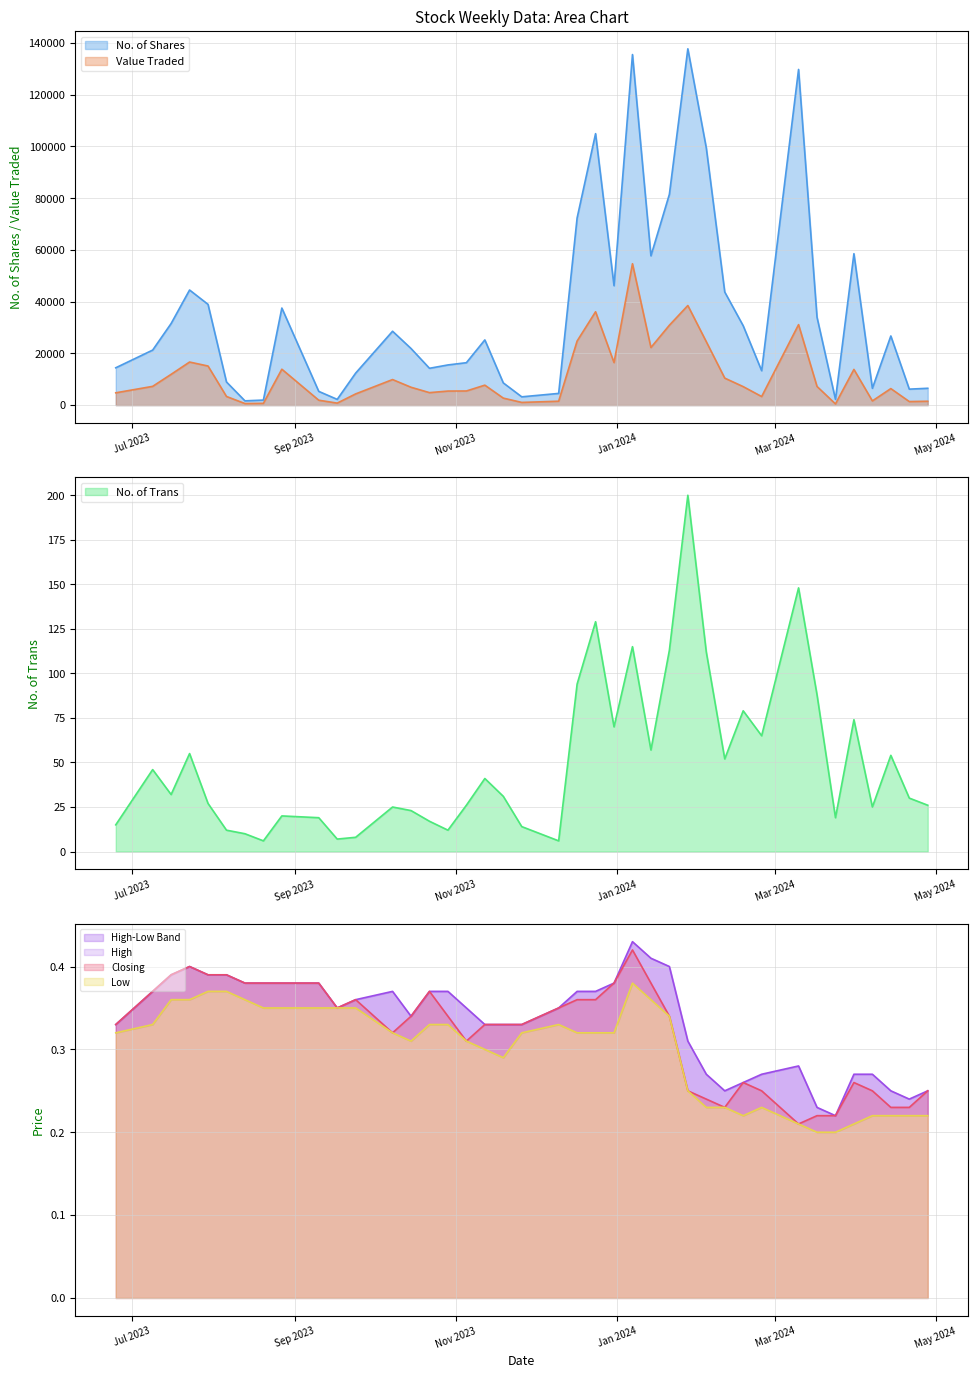

Count the Closing values in the range 0 to 1.

40